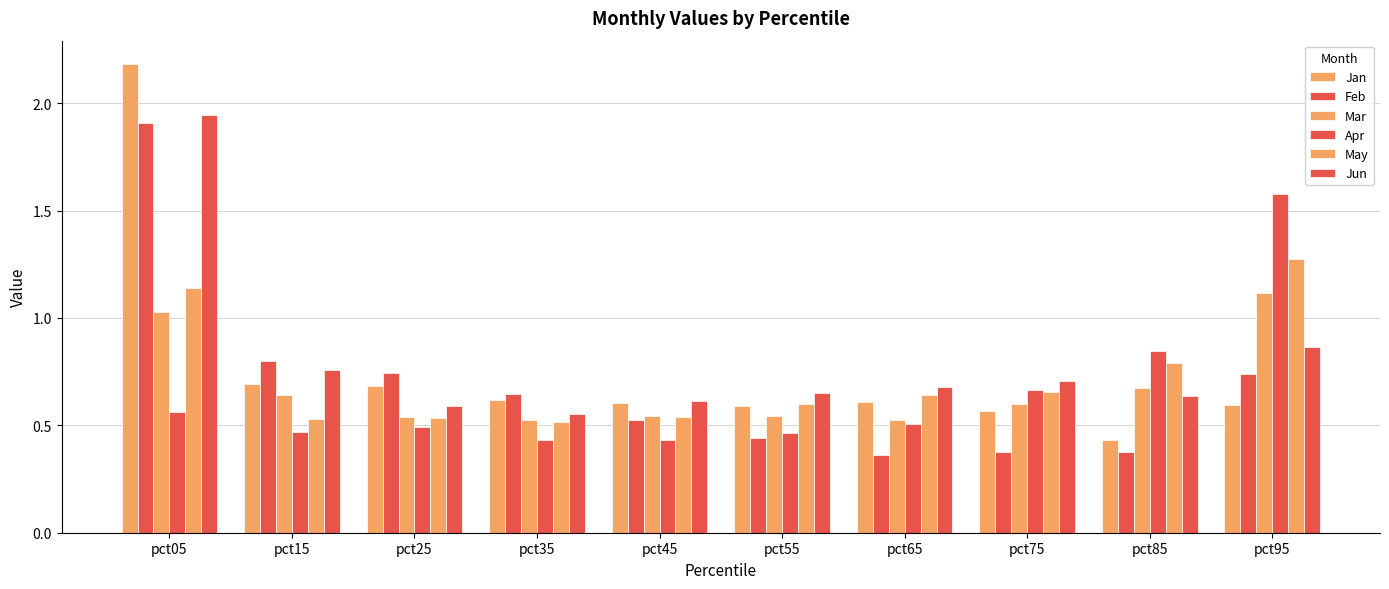

Rank the categories by Jan value from lowest to highest.

pct85, pct75, pct55, pct95, pct45, pct65, pct35, pct25, pct15, pct05